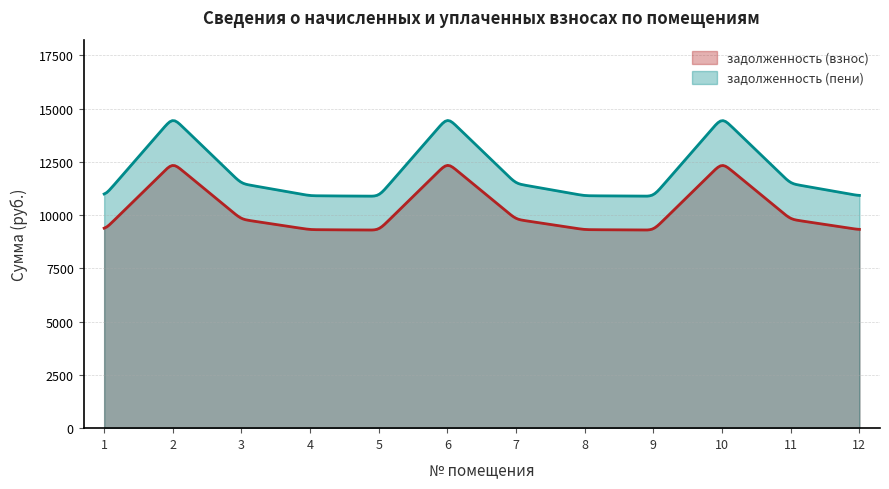

How many interior local valleys does the задолженность (пени) series have?

2